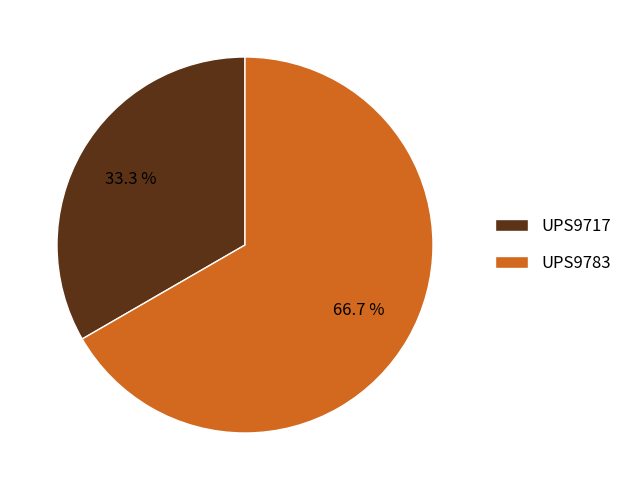

How much of the chart is everything except UPS9783?

33.3%